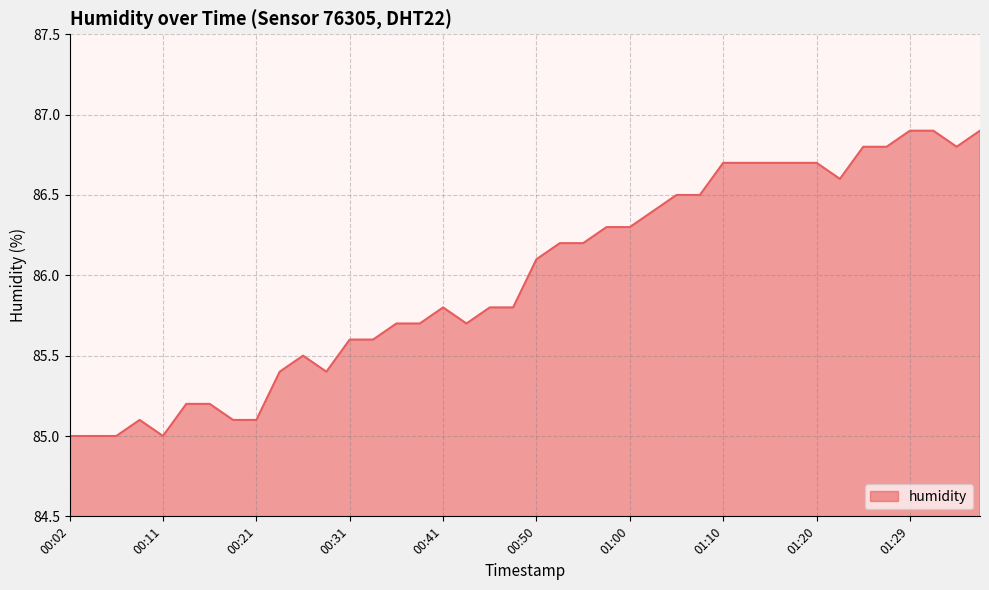

What is the average value?

86.0